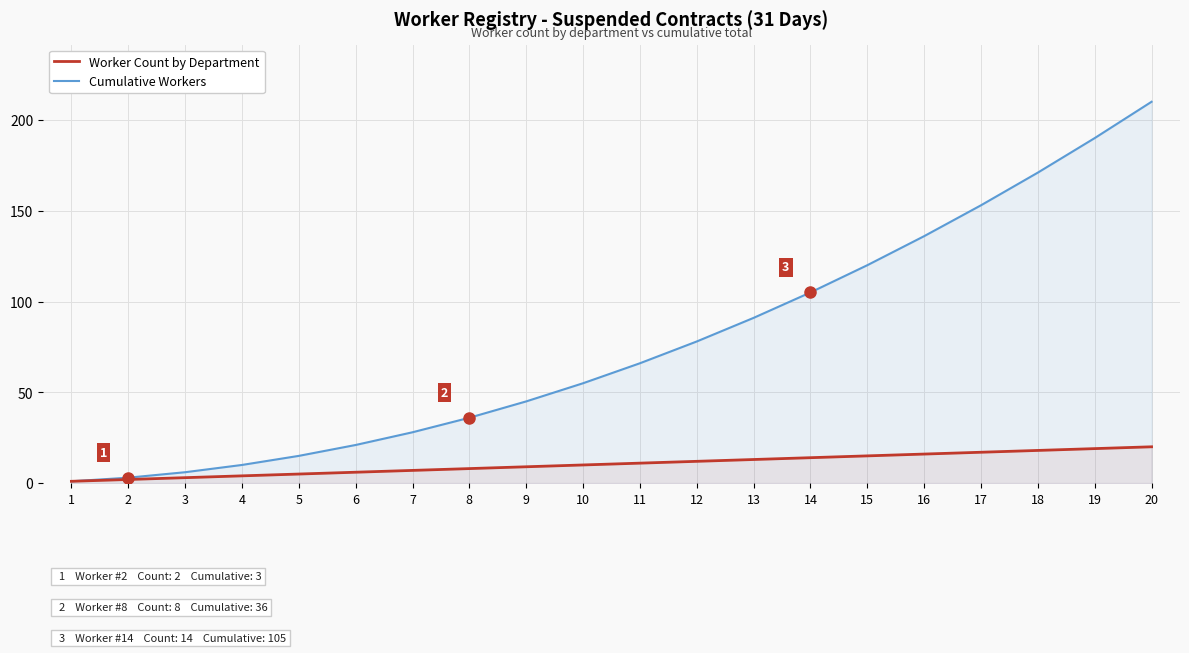

Reading left to right, transcribe all the data shown in this chart.

Worker Count by Department: 1=1	2=2	3=3	4=4	5=5	6=6	7=7	8=8	9=9	10=10	11=11	12=12	13=13	14=14	15=15	16=16	17=17	18=18	19=19	20=20
Cumulative Workers: 1=1	2=3	3=6	4=10	5=15	6=21	7=28	8=36	9=45	10=55	11=66	12=78	13=91	14=105	15=120	16=136	17=153	18=171	19=190	20=210